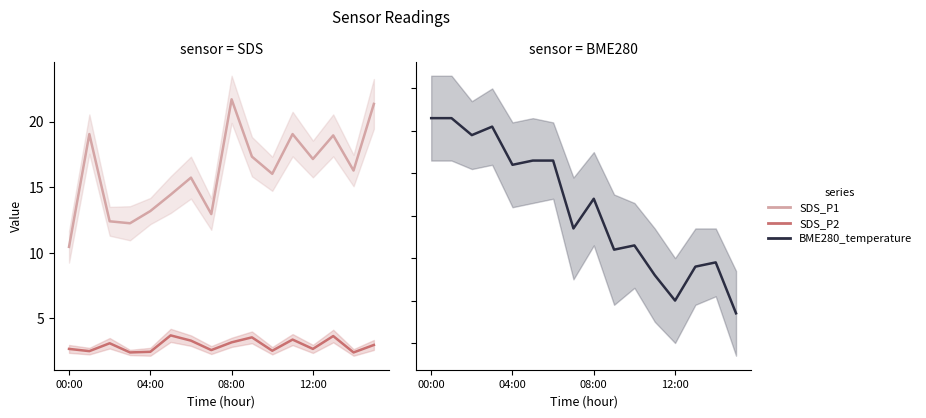

What is the sum of all SDS_P1 values?

258.3